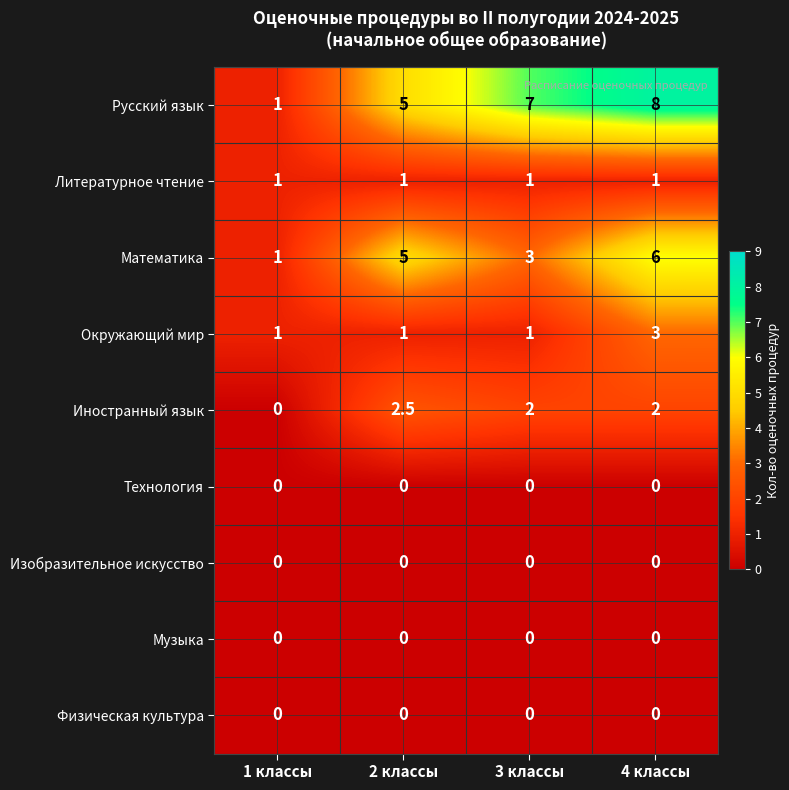

True or false: Окружающий мир has a value of 0.3 at 1 классы.

False